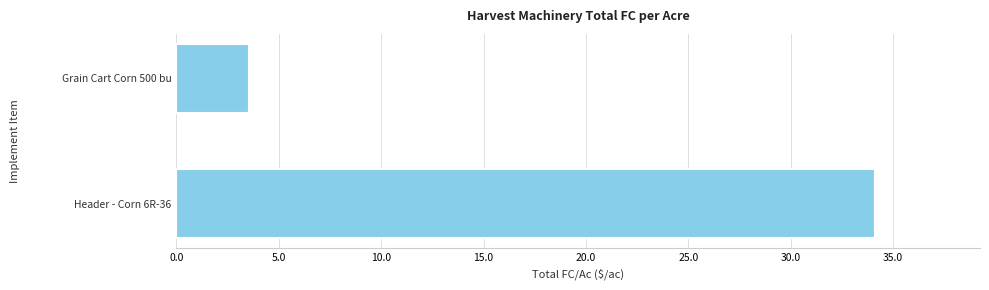

Which label corresponds to the smallest value in the chart?

Grain Cart Corn 500 bu